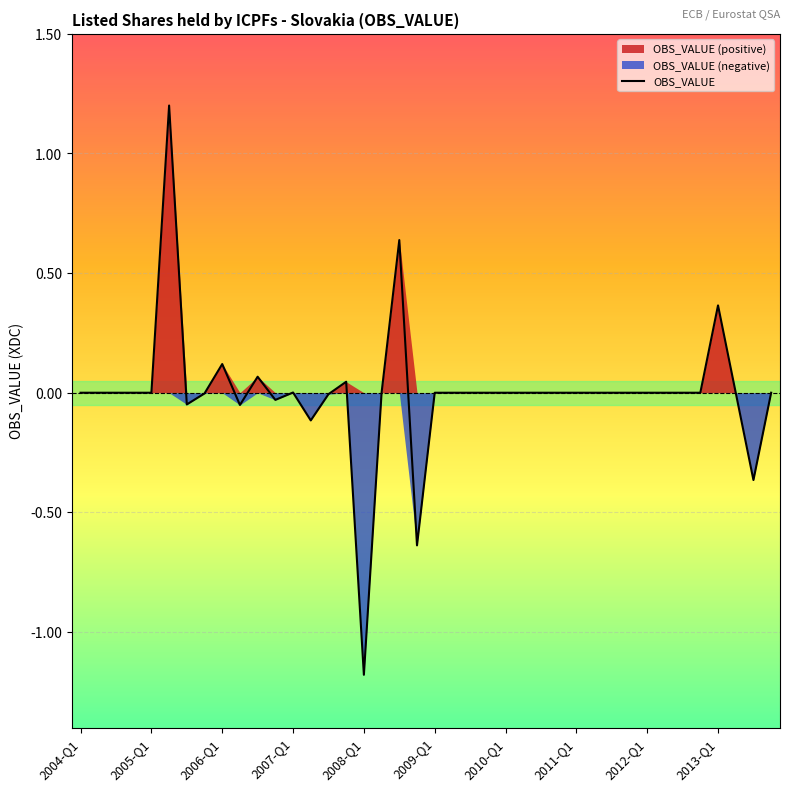

What is the lowest value of the OBS_VALUE series?

-1.2